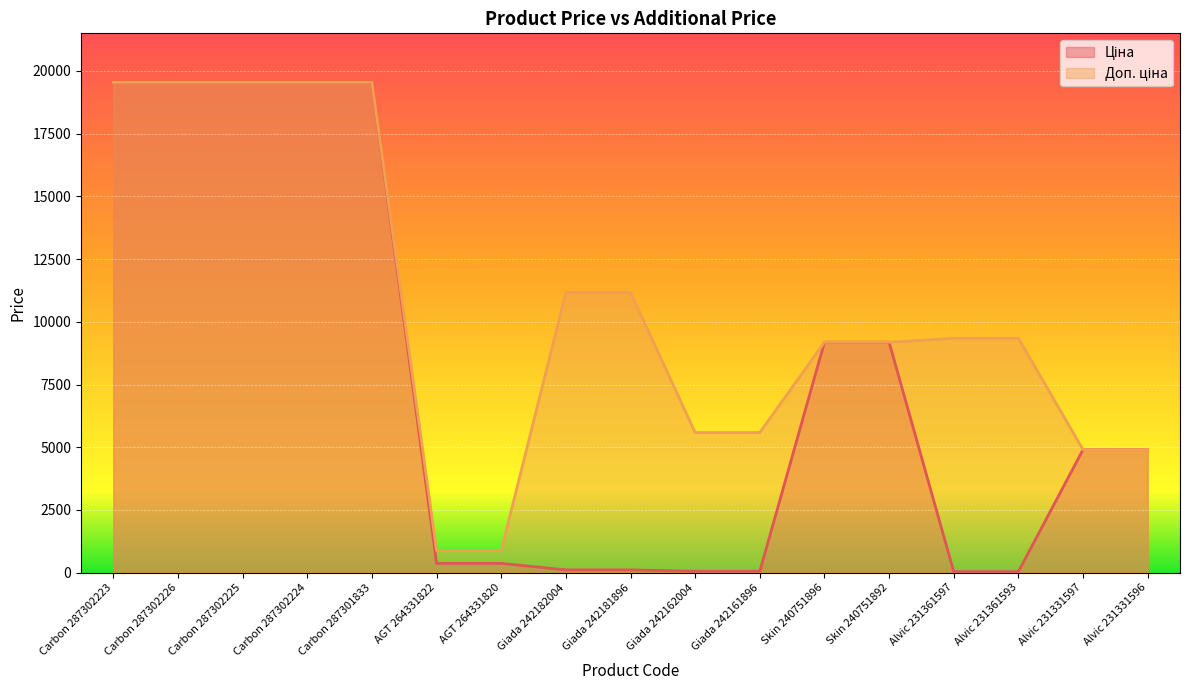

What is the difference between the maximum and minimum values in the Ціна series?

19501.2